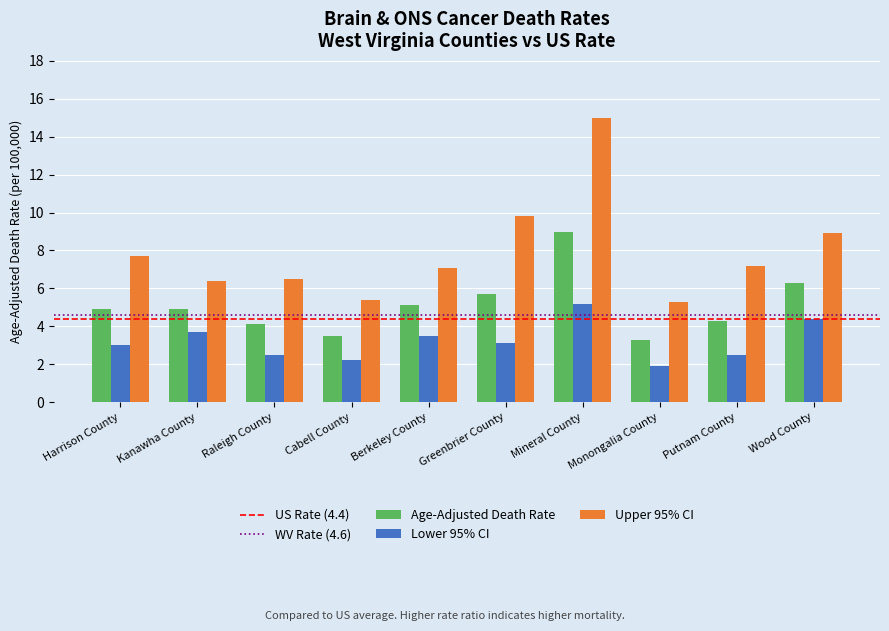

At which category is the sum across all series the highest?

Mineral County